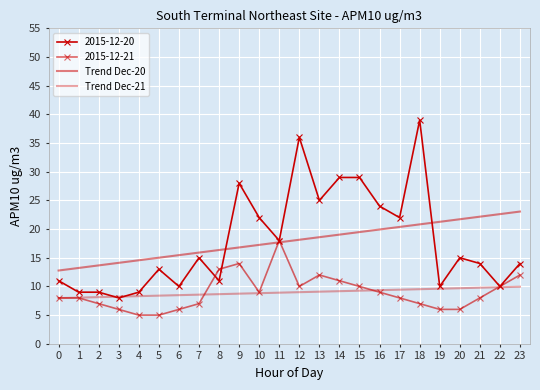

At which label does Trend Dec-20 first exceed 18?

12